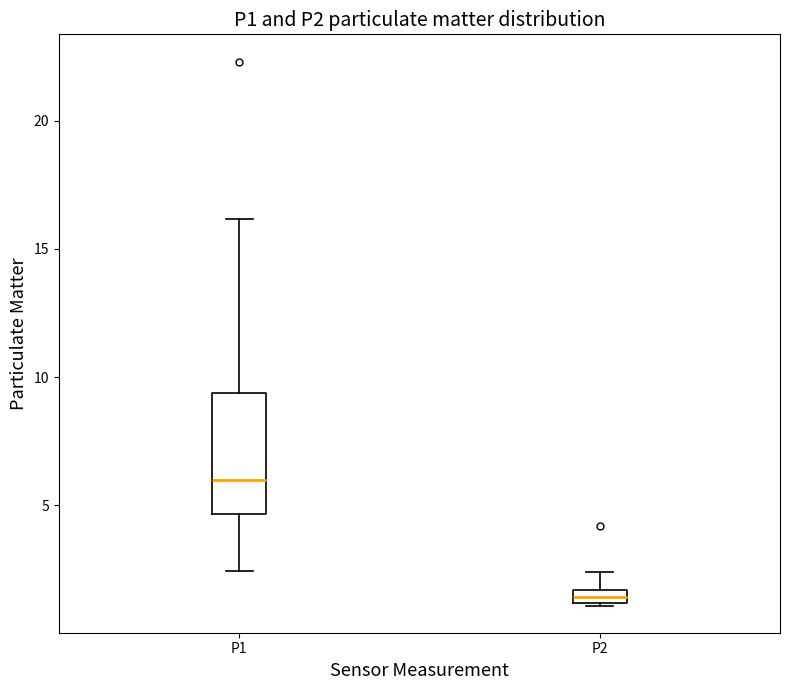

Comparing the boxes themselves (not the whiskers), which one is the tallest?

P1